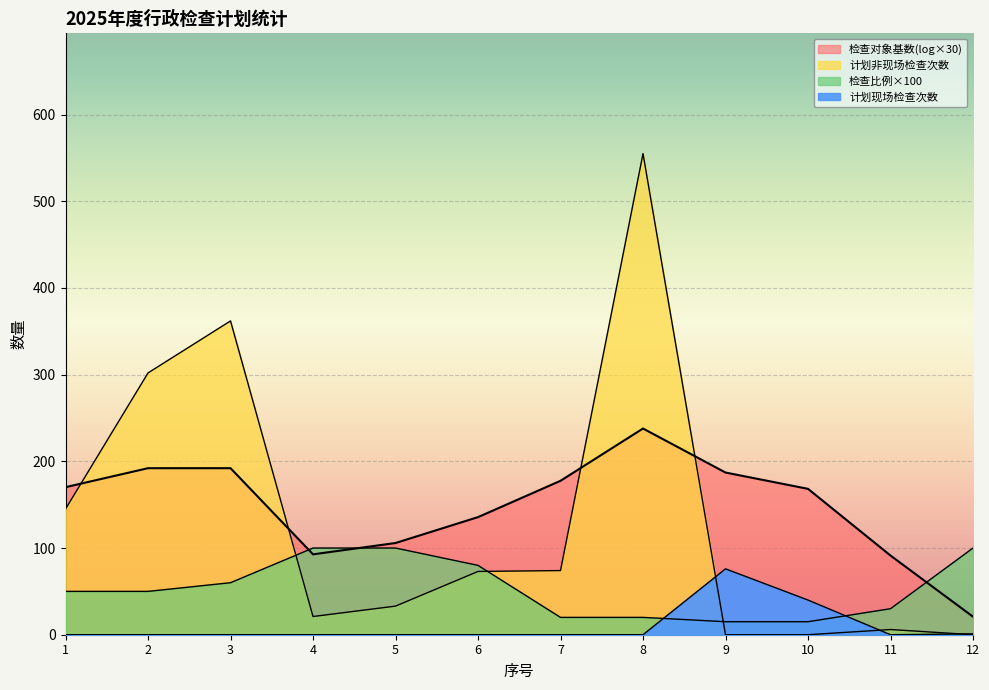

The 计划非现场检查次数 series shows 32 at 4. True or false?

False